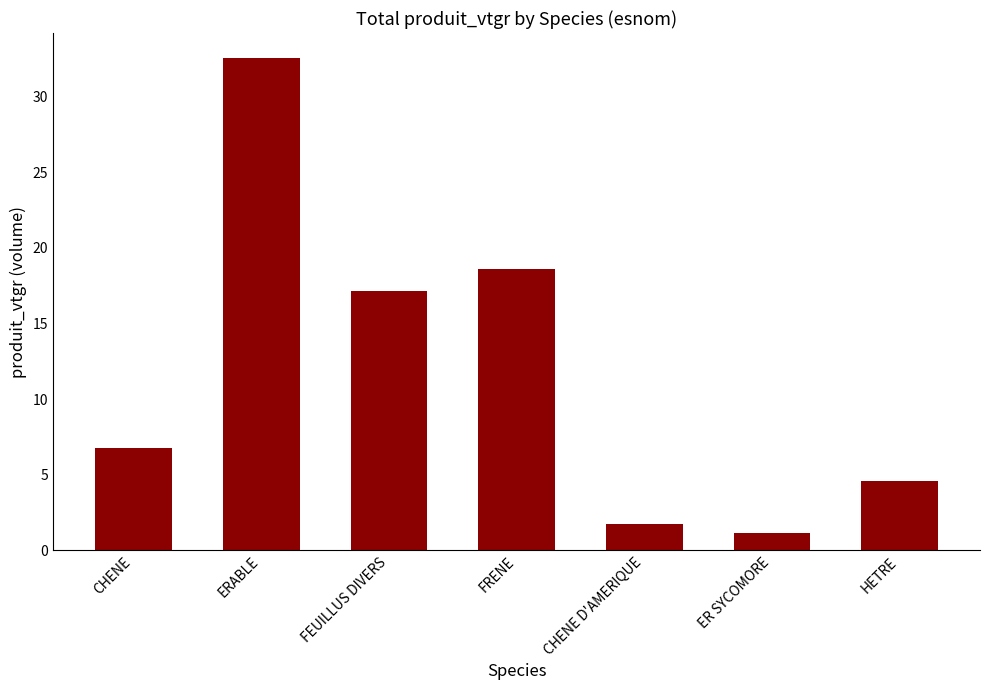

Rank the categories by value from lowest to highest.

ER SYCOMORE, CHENE D'AMERIQUE, HETRE, CHENE, FEUILLUS DIVERS, FRENE, ERABLE